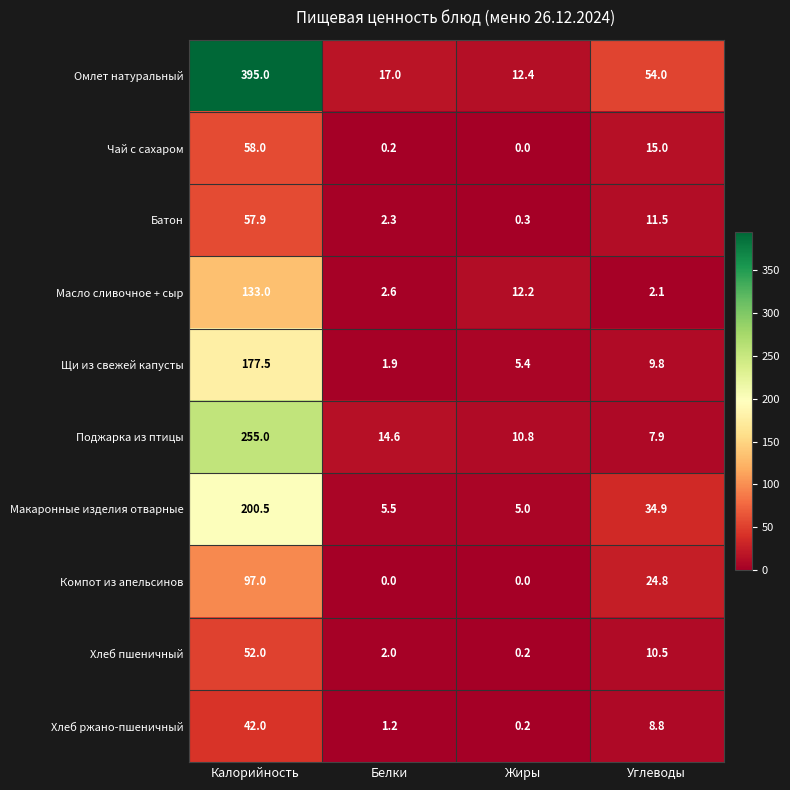

Which series has the largest total across all categories?

Омлет натуральный